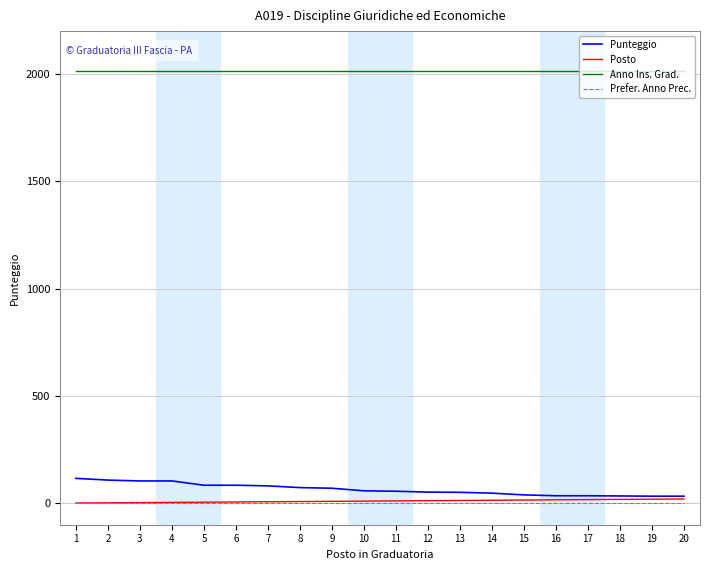

True or false: Anno Ins. Grad. and Prefer. Anno Prec. intersect in this chart.

False